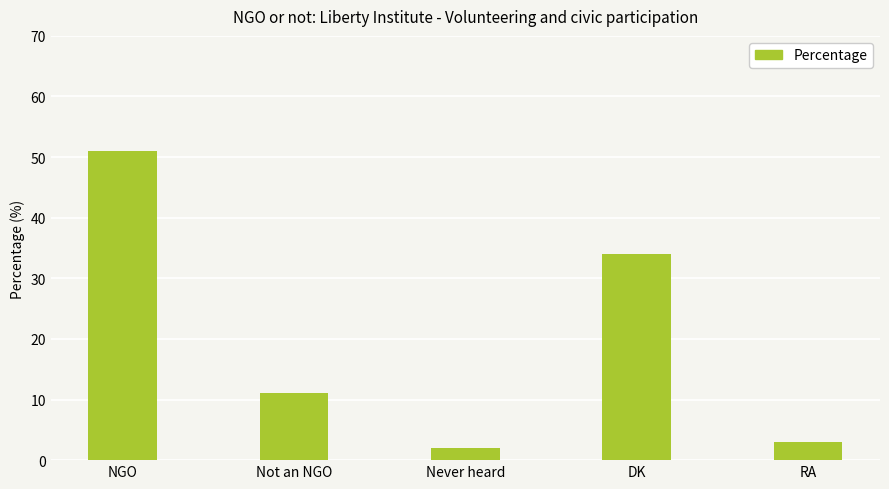

What is the difference between the second highest and second lowest values?

31